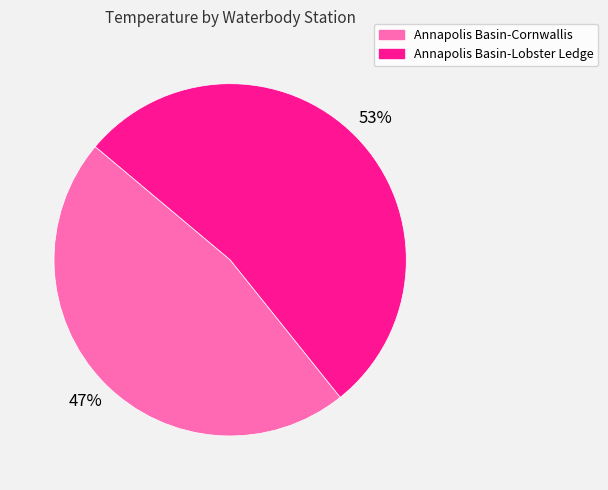

Does any single category account for the majority?

Yes